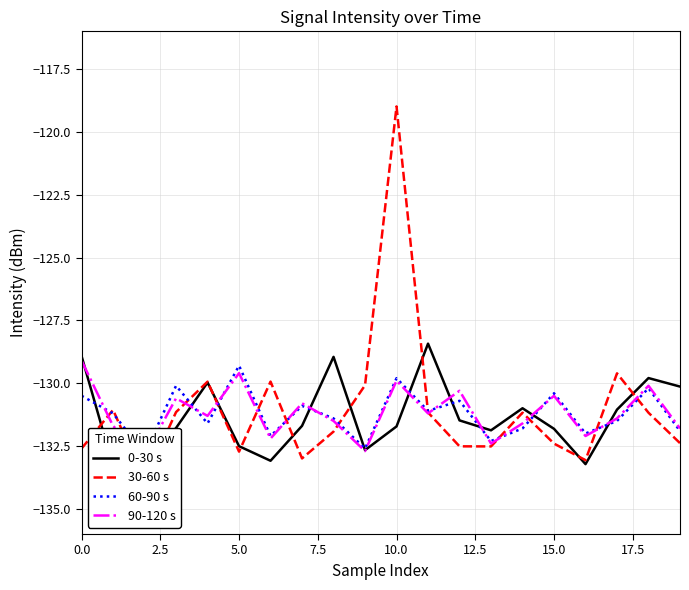

Which series has the largest total across all categories?

30-60 s